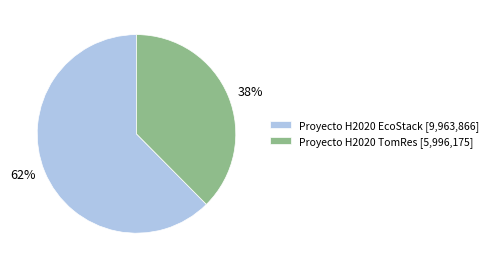

To the nearest percent, what is the average slice percentage?

50%